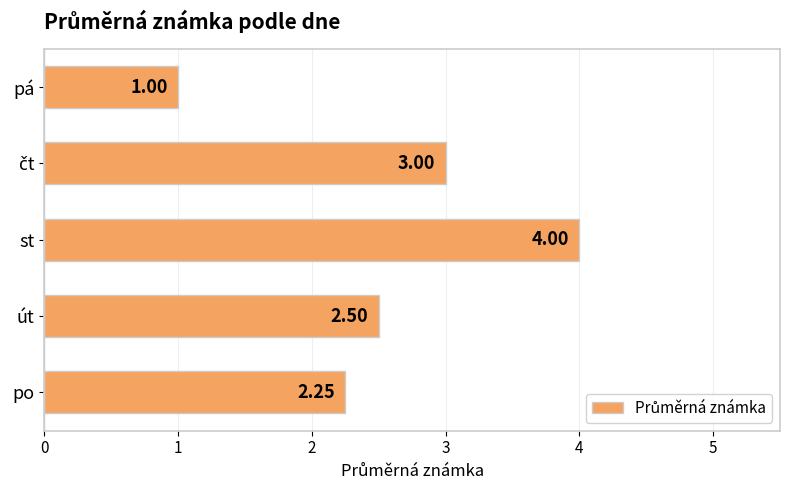

Which has a higher value, po or pá?

po